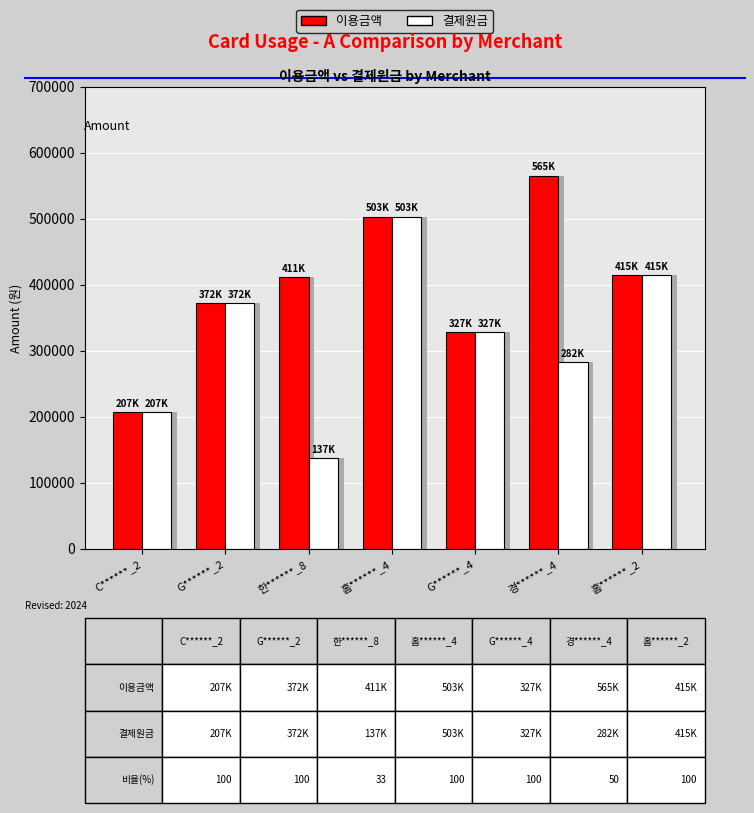

What is the difference between the second highest and second lowest values in the 결제원금 series?

207800